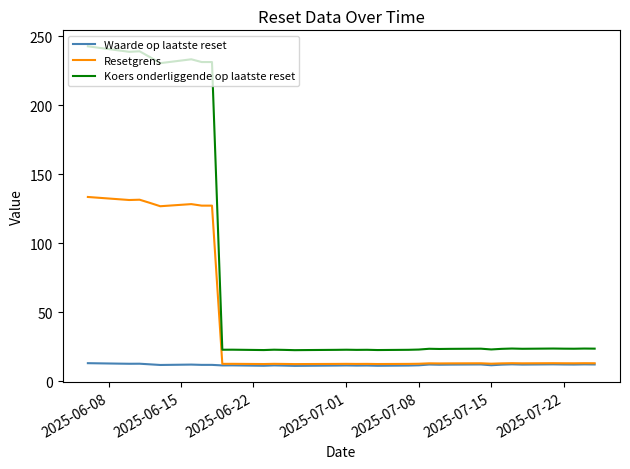

What is the maximum value for Resetgrens?

133.4